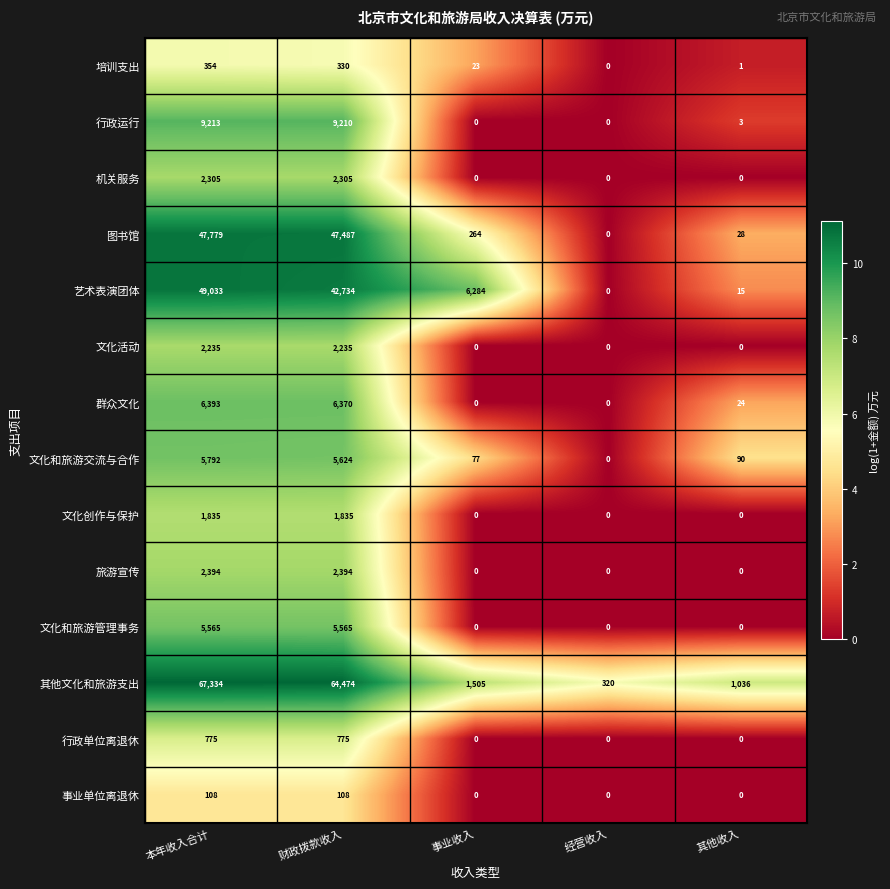

List the series in order of their peak value, highest first.

其他文化和旅游支出, 艺术表演团体, 图书馆, 行政运行, 群众文化, 文化和旅游交流与合作, 文化和旅游管理事务, 旅游宣传, 机关服务, 文化活动, 文化创作与保护, 行政单位离退休, 培训支出, 事业单位离退休